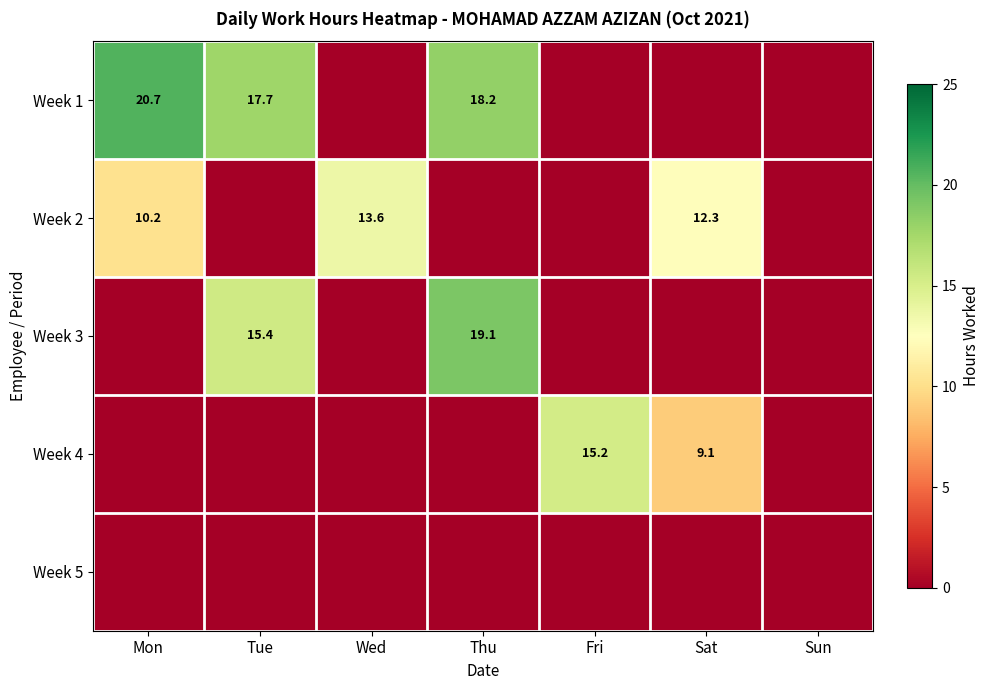

The Week 1 series shows 20.7 at Mon. True or false?

True